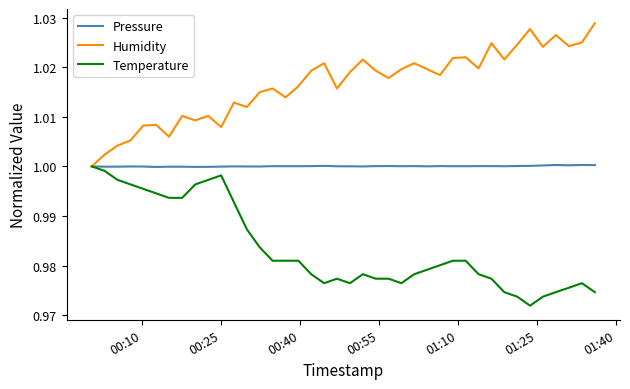

Rank the series by their average value, from lowest to highest.

Temperature, Pressure, Humidity